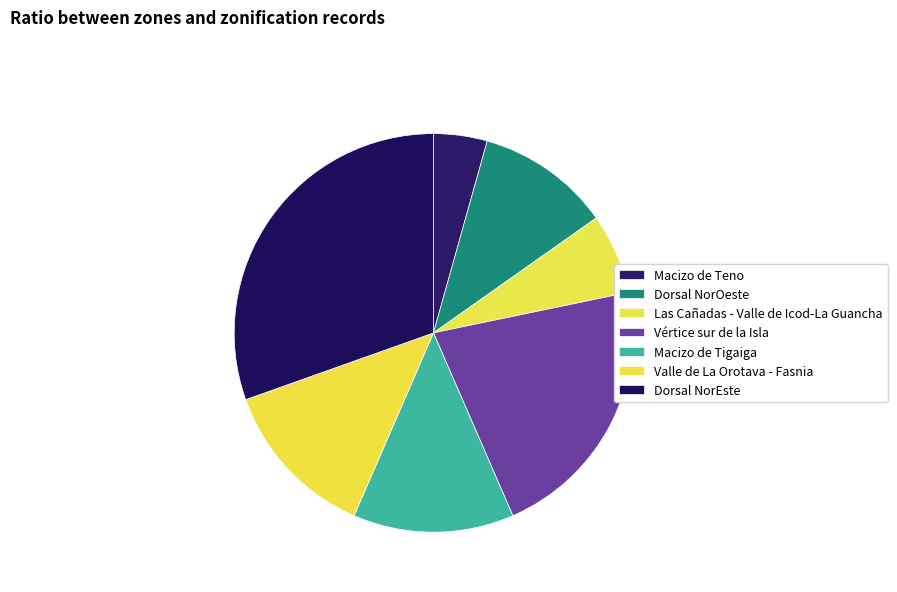

Does Macizo de Teno represent more than half of the total?

No